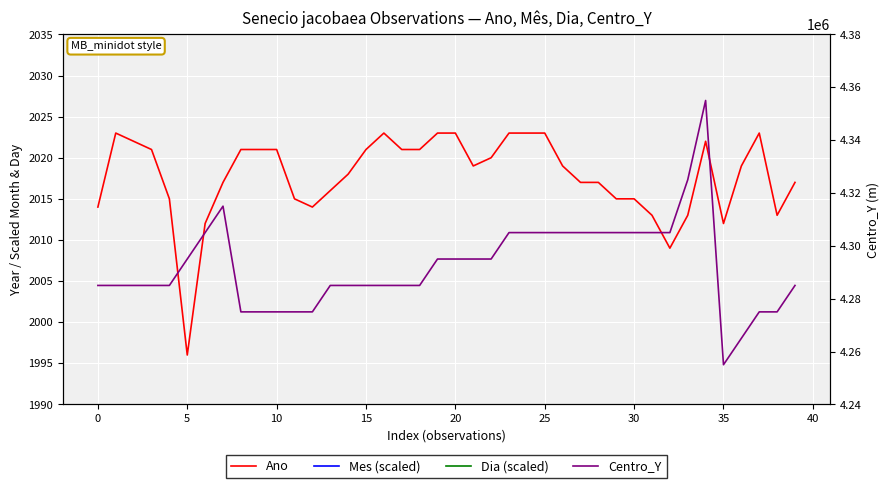

Reading right to left, extract all data points from this chart.

Ano: 2017	2013	2023	2019	2012	2022	2013	2009	2013	2015	2015	2017	2017	2019	2023	2023	2023	2020	2019	2023	2023	2021	2021	2023	2021	2018	2016	2014	2015	2021	2021	2021	2017	2012	1996	2015	2021	2022	2023	2014
Mes (scaled): 2100	2700	3100	2400	2700	3200	3200	2300	3200	2300	2300	2200	2200	2100	2400	2400	2600	2100	2800	2400	2500	2900	2200	2100	2600	2500	2600	2100	2300	2300	2500	2300	2800	3200	2700	2300	2600	2600	2900	2700
Dia (scaled): 2050	2900	3100	3200	2700	3350	2250	2700	3100	2600	3500	2600	2950	2600	2100	3250	2750	2550	2150	3500	3050	2550	2350	3450	3500	3250	2050	2450	2150	2950	2700	2950	2250	3250	2050	2750	3350	3300	2450	2750
Centro_Y: 4285000	4275000	4275000	4265000	4255000	4355000	4325000	4305000	4305000	4305000	4305000	4305000	4305000	4305000	4305000	4305000	4305000	4295000	4295000	4295000	4295000	4285000	4285000	4285000	4285000	4285000	4285000	4275000	4275000	4275000	4275000	4275000	4315000	4305000	4295000	4285000	4285000	4285000	4285000	4285000